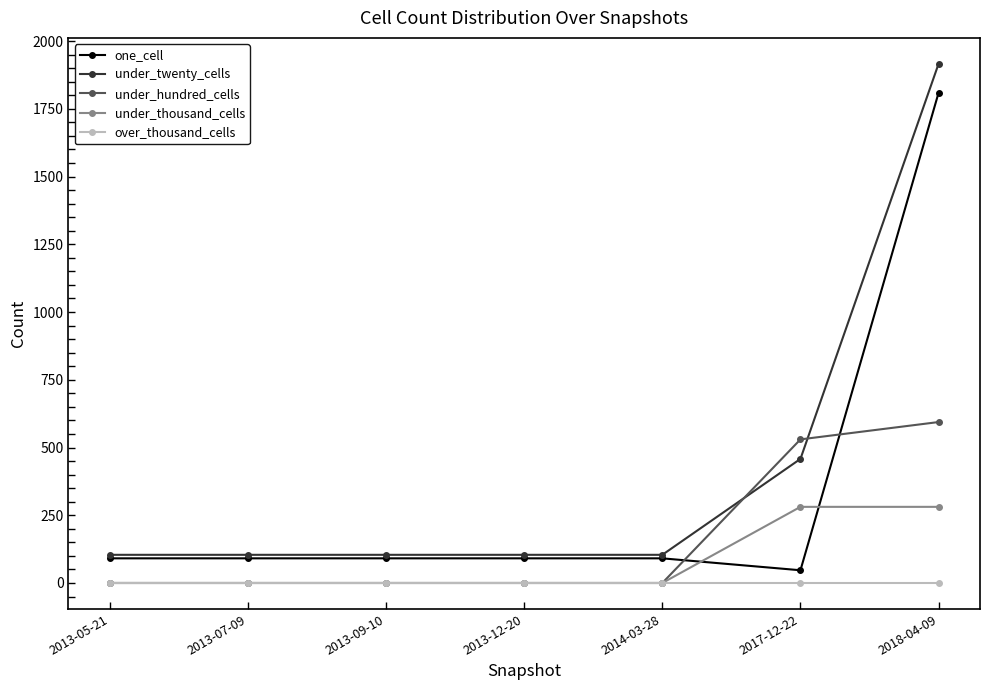

At how many categories does at least one series exceed 1647?

1